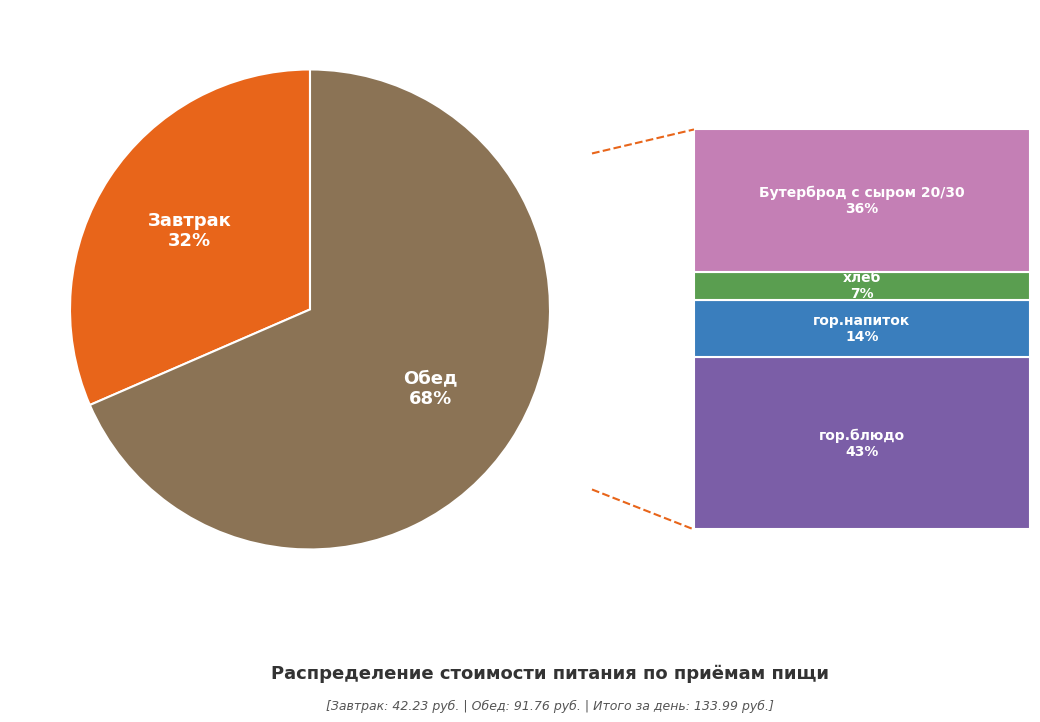

Is there a majority slice in this chart?

Yes